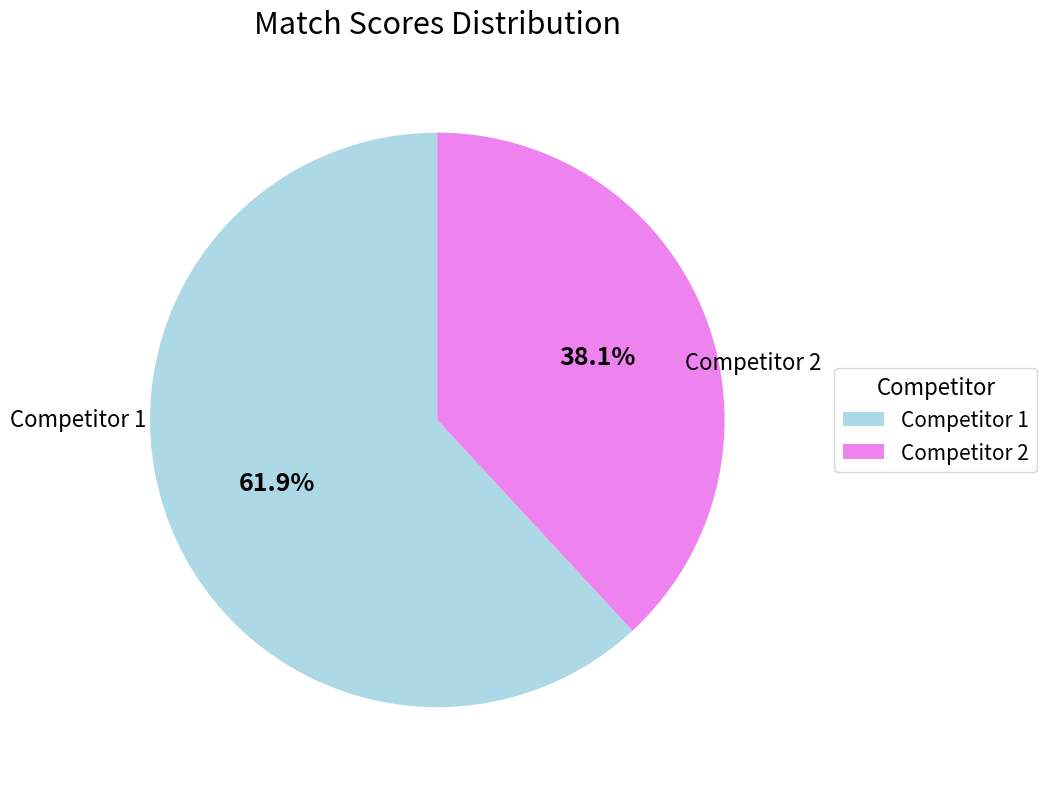

Is there a majority slice in this chart?

Yes